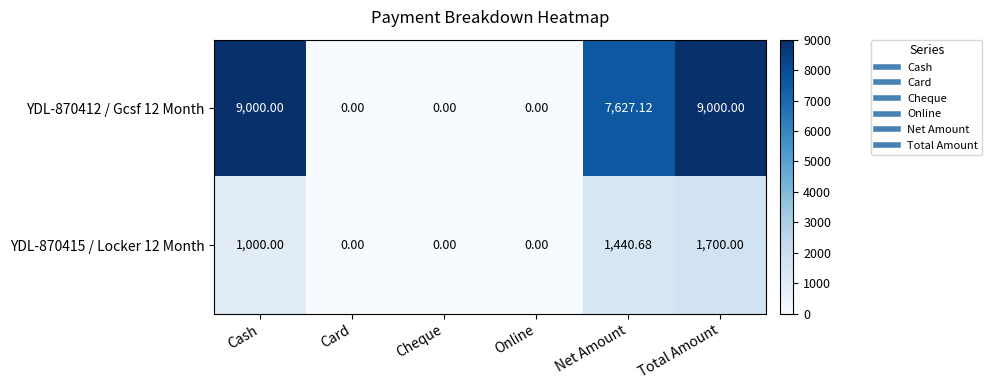

How many data points in YDL-870412 / Gcsf 12 Month are less than 7627?

3